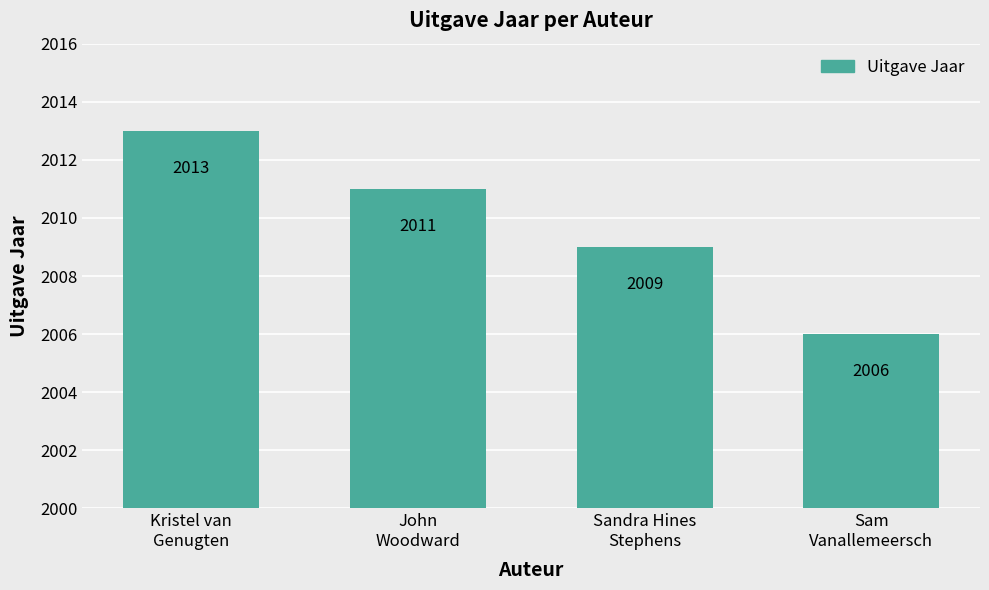

What is the difference between the maximum and second lowest values?

4